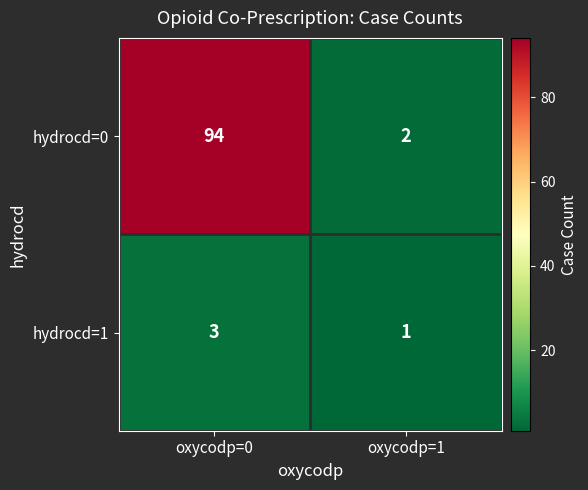

What is the difference between the highest and lowest values at oxycodp=1?

1